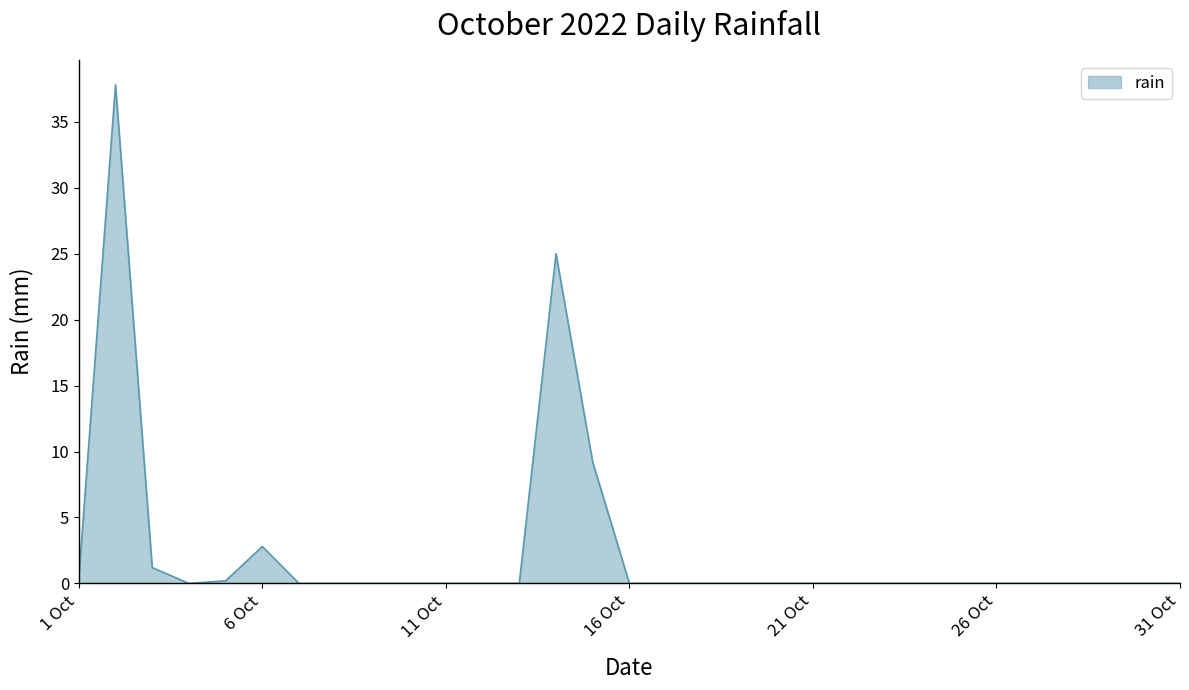

What is the greatest value displayed?

37.8